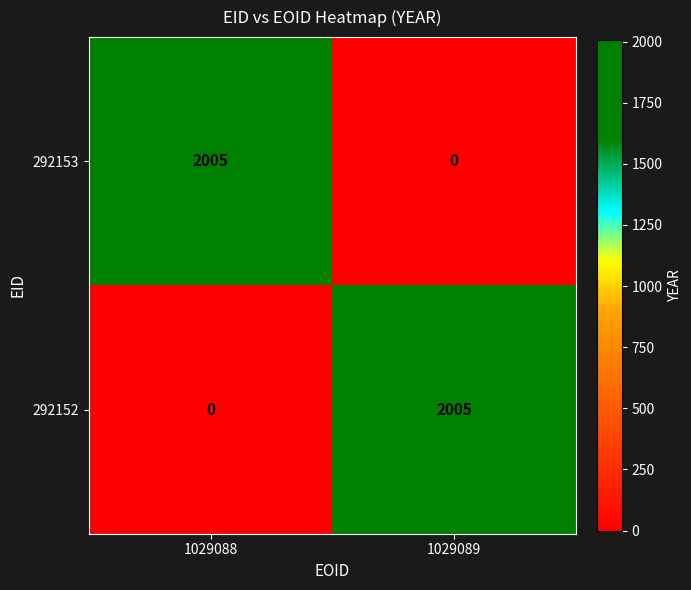

What is the difference between the highest and lowest values at 1029088?

2005